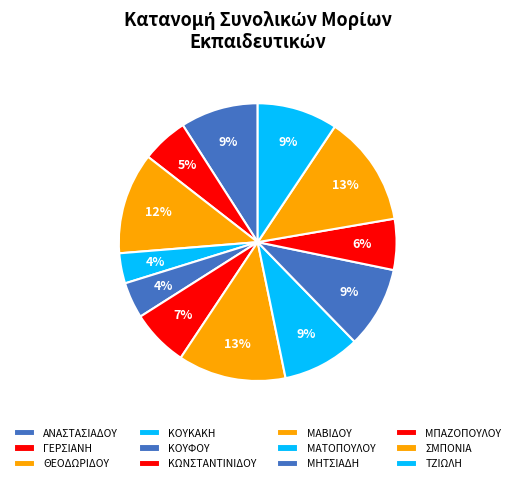

Count the number of slices in the pie.

12